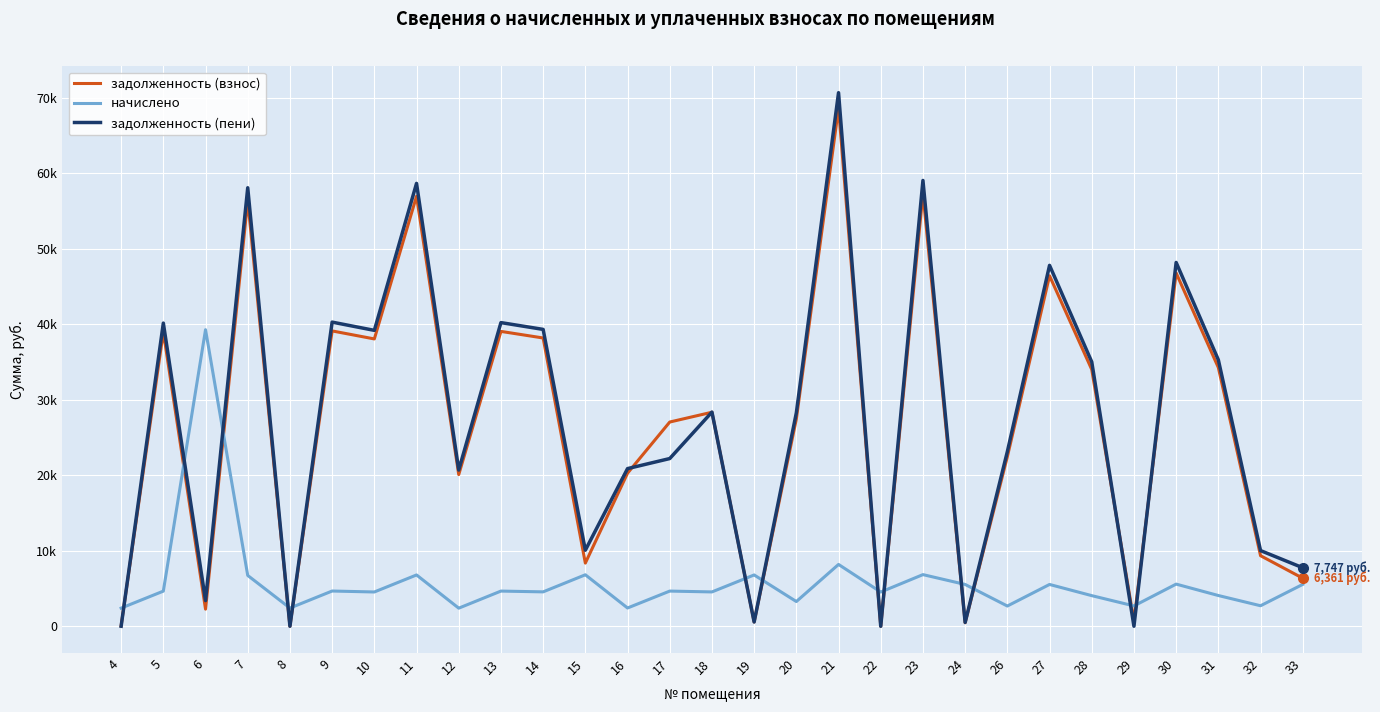

What are all the series names shown in the legend?

задолженность (взнос), начислено, задолженность (пени)